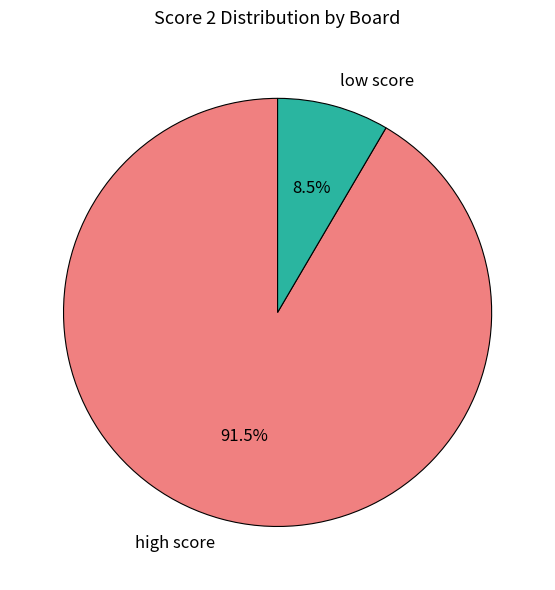

Is there any slice that represents more than half of the pie?

Yes